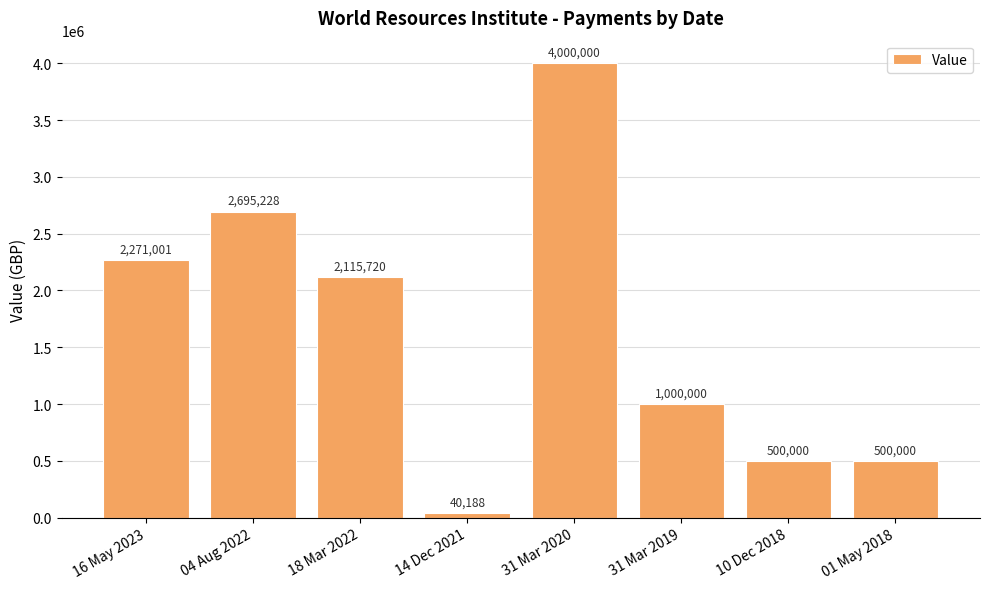

The chart shows a value of 2115720.0 at 18 Mar 2022. True or false?

True